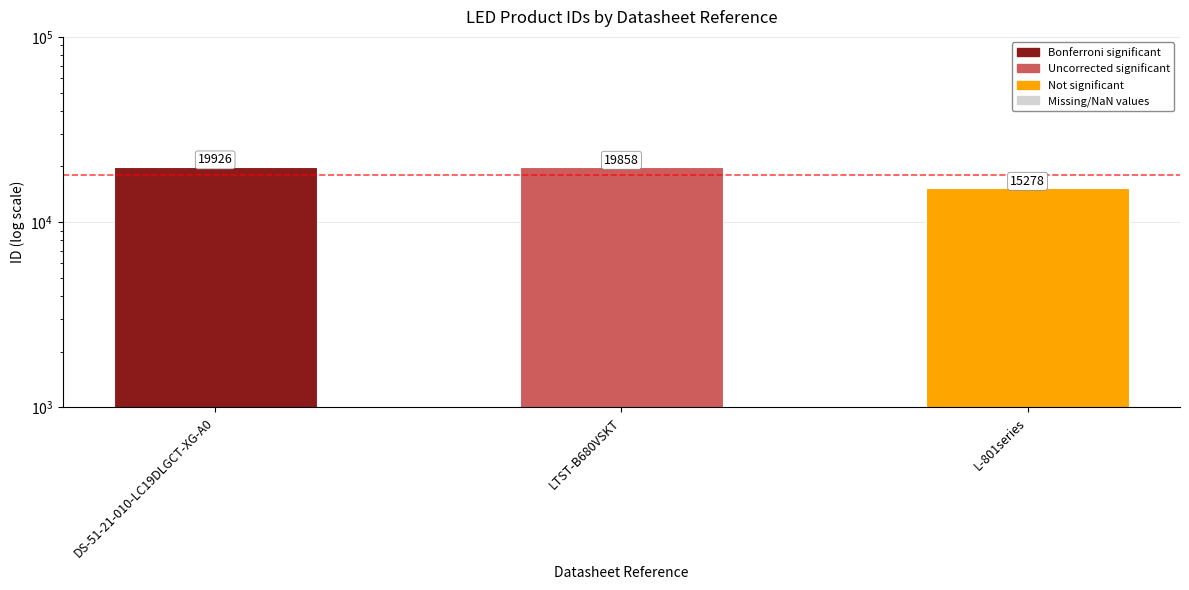

The chart shows a value of 13456 at DS-51-21-010-LC19DLGCT-XG-A0. True or false?

False